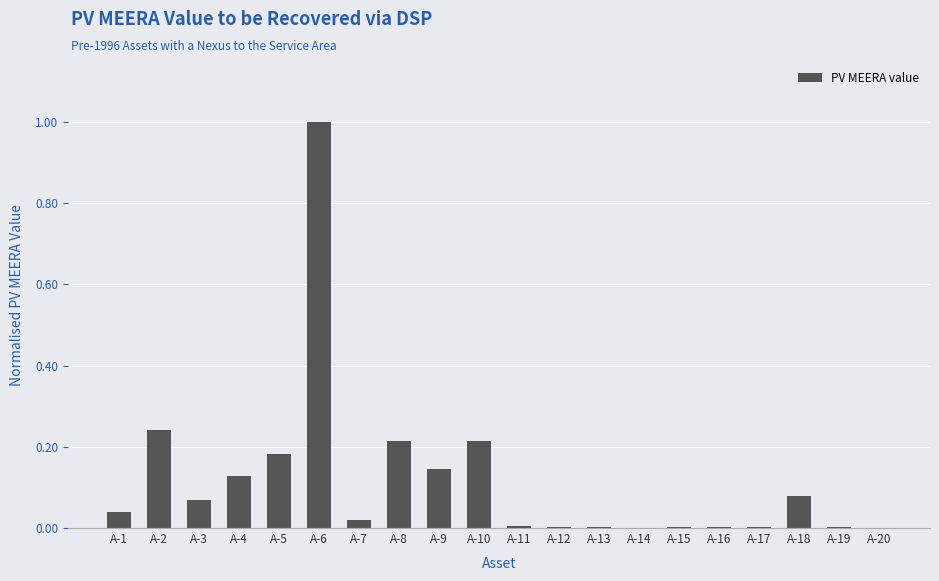

What is the sum of all values?

2.4